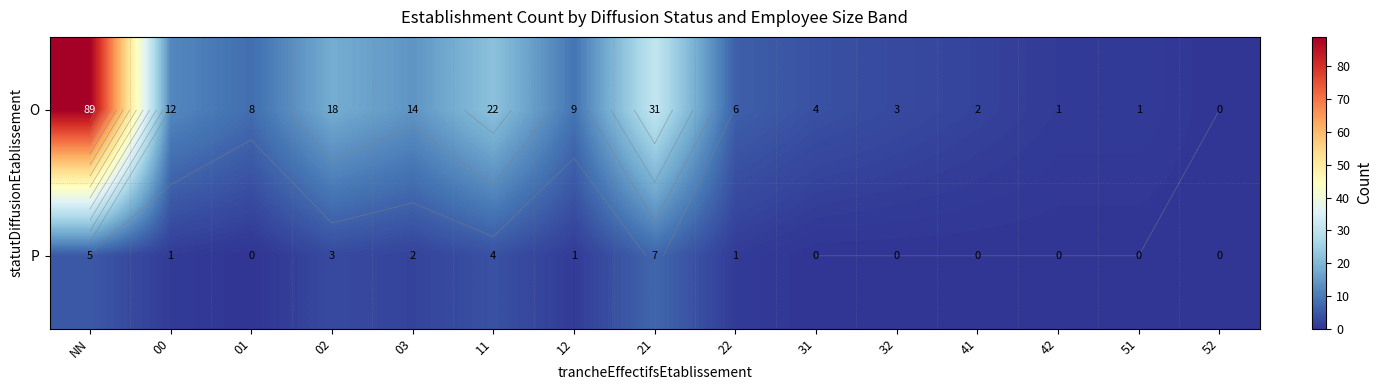

At which label does O first exceed 8?

NN